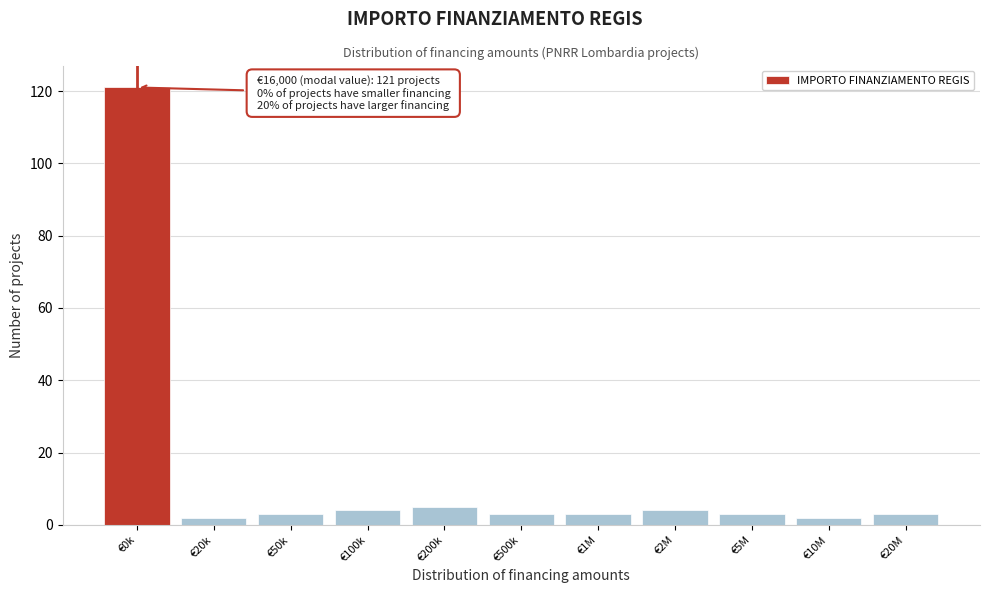

Reading left to right, what are all the values shown in this chart?

€0k=121	€20k=2	€50k=3	€100k=4	€200k=5	€500k=3	€1M=3	€2M=4	€5M=3	€10M=2	€20M=3